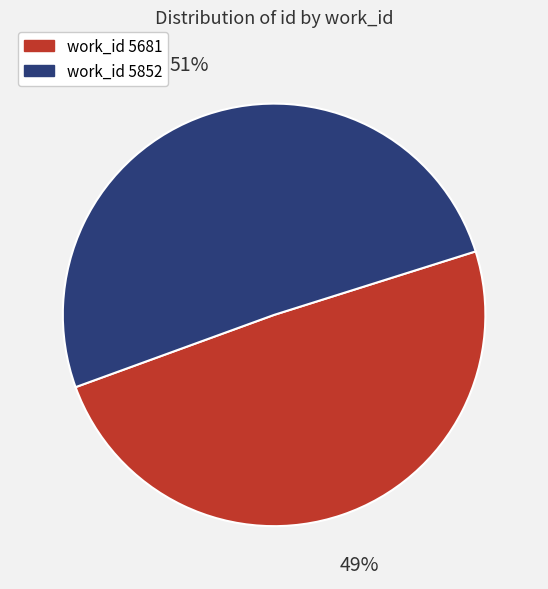

Which category has the smallest portion of the pie?

work_id 5681